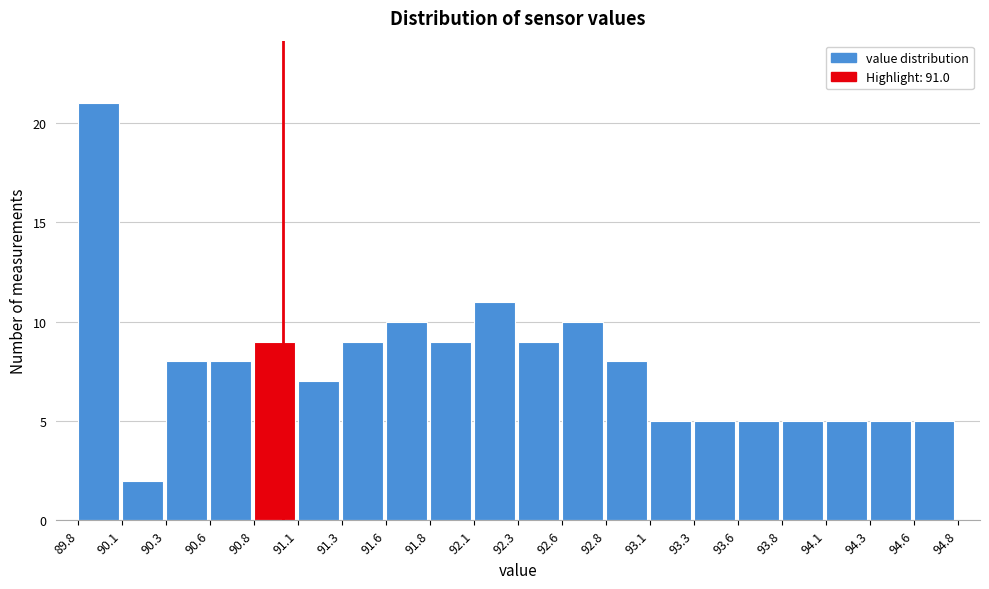

Reading left to right, transcribe this chart: for each bar, give the range it covers on the x-axis and its height. The values are not printed on the chart, so give them approximately, as read against the axis.

89.8 to 90.1: 21
90.1 to 90.3: 2
90.3 to 90.6: 8
90.6 to 90.8: 8
90.8 to 91.1: 9
91.1 to 91.3: 7
91.3 to 91.6: 9
91.6 to 91.8: 10
91.8 to 92.1: 9
92.1 to 92.3: 11
92.3 to 92.6: 9
92.6 to 92.8: 10
92.8 to 93.1: 8
93.1 to 93.3: 5
93.3 to 93.6: 5
93.6 to 93.8: 5
93.8 to 94.1: 5
94.1 to 94.3: 5
94.3 to 94.6: 5
94.6 to 94.8: 5